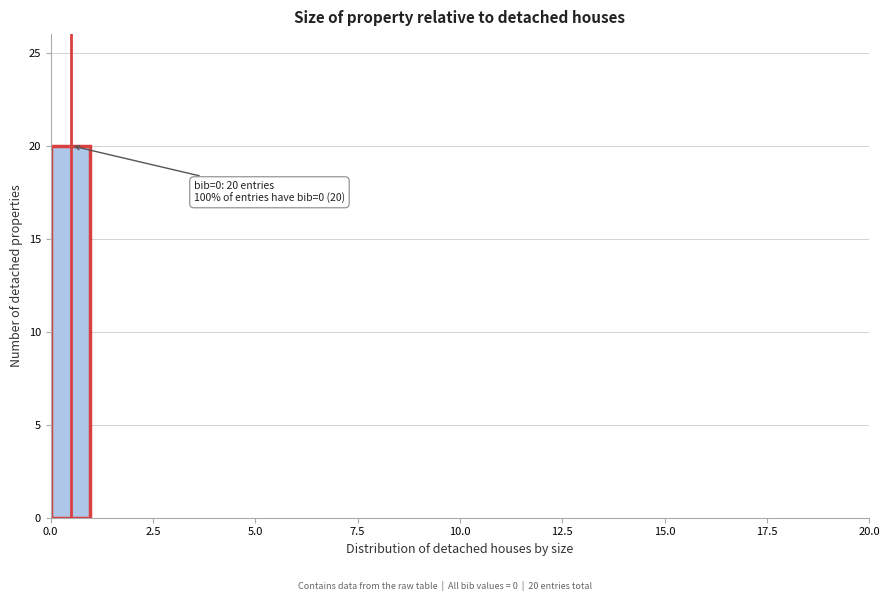

Around what value on the x-axis is the tallest bar? Give the approximate position of its centre, as read against the axis.

0.5